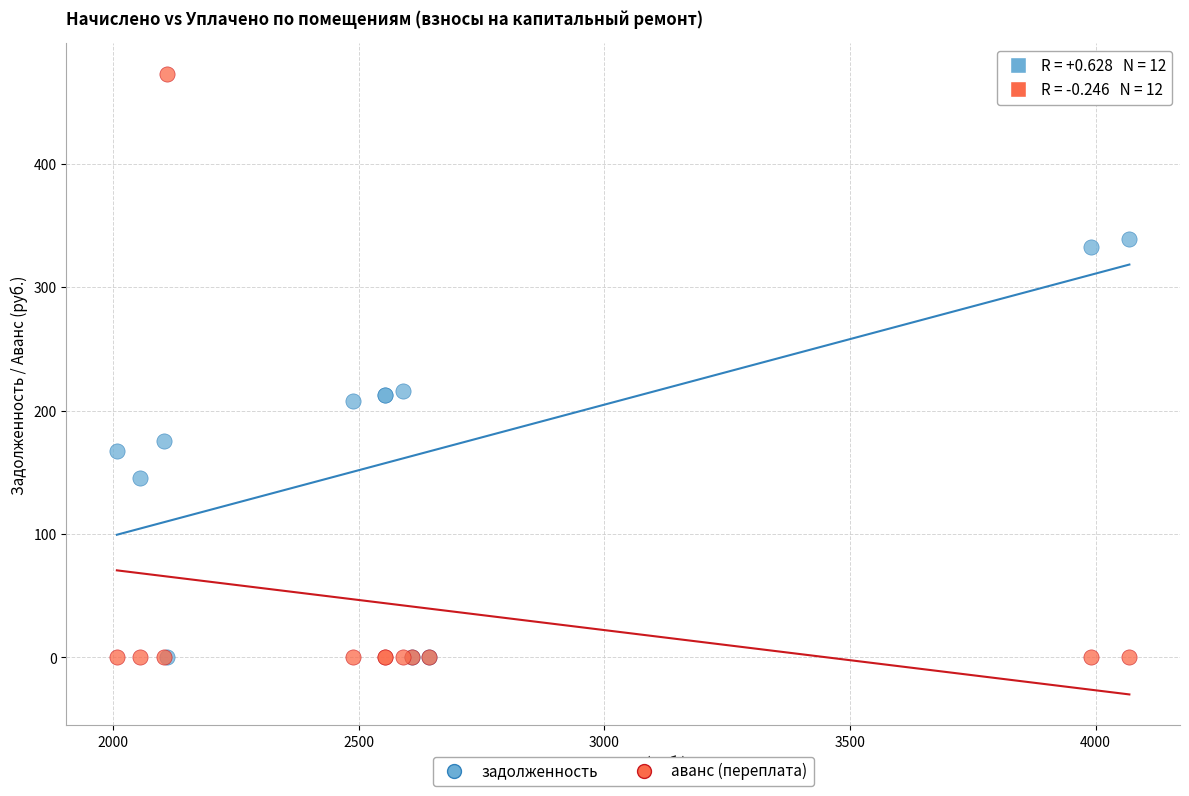

Which series has the largest Y range (max minus min)?

аванс (переплата)